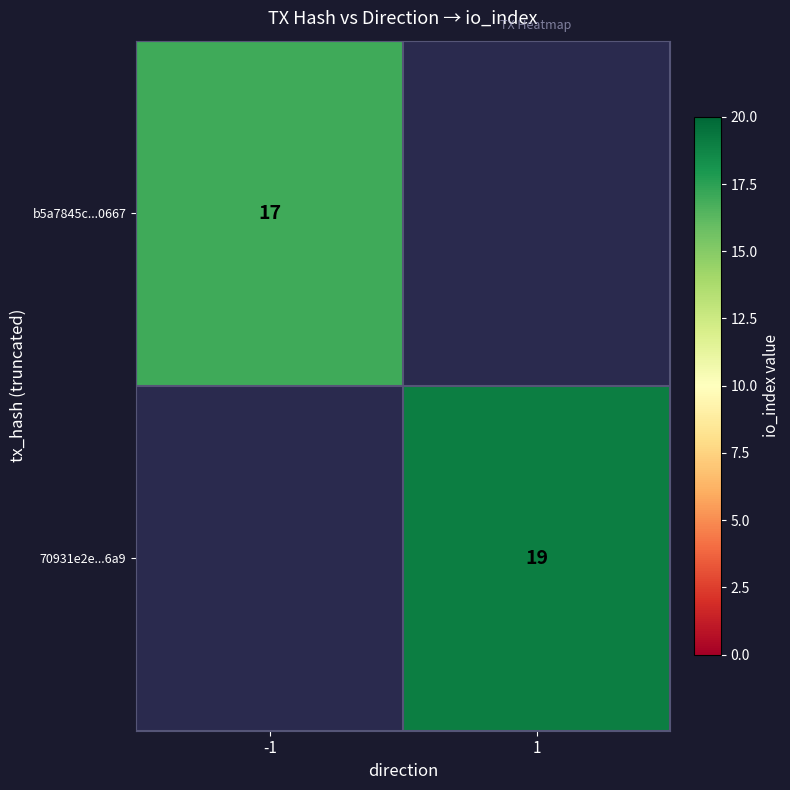

Is the value of b5a7845c...0667 at -1 greater than the value of 70931e2e...6a9 at 1?

No